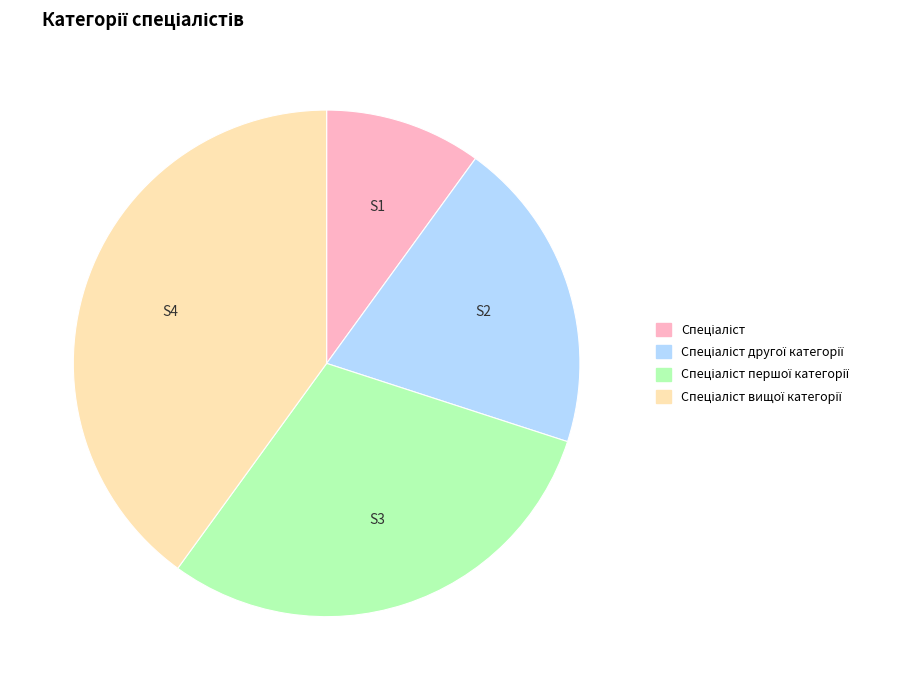

Is there a majority slice in this chart?

No